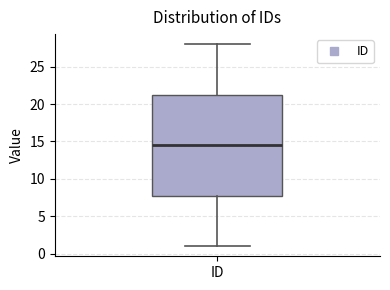

Where is the lower edge of the box for ID on the y-axis? The values are not printed on the chart, so give them approximately, as read against the axis.

8.0